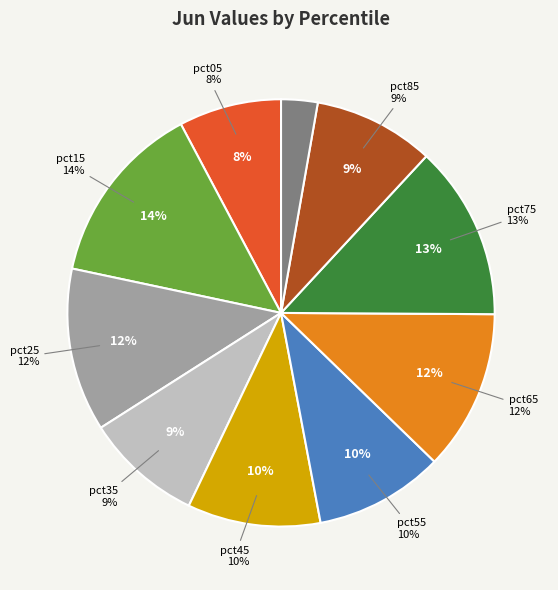

Between pct05 and pct45, which is larger?

pct45